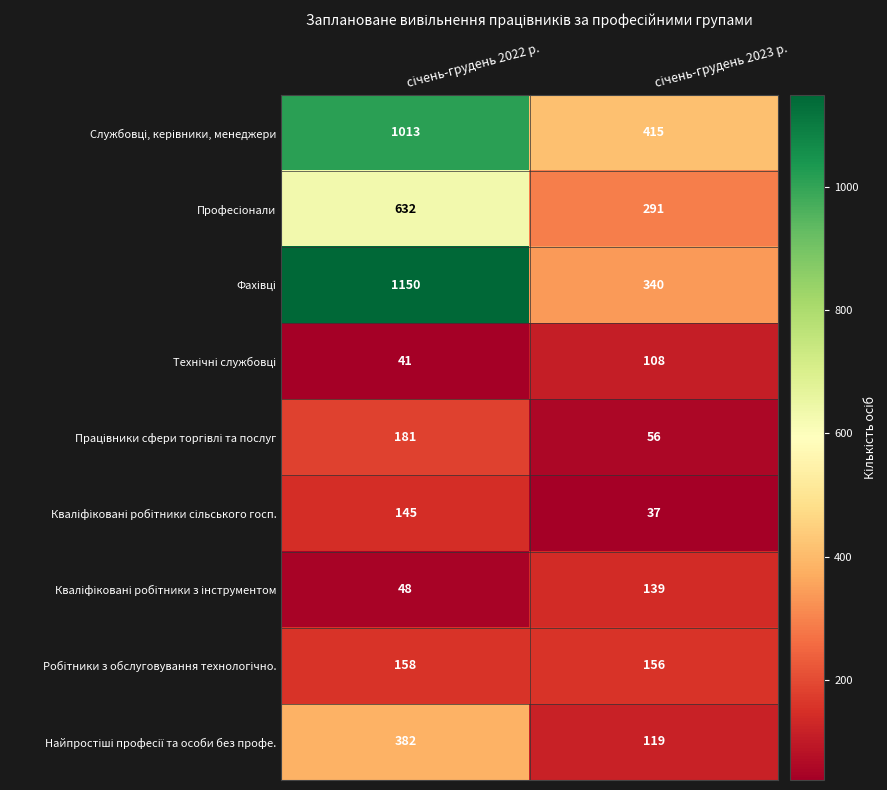

What is the minimum value shown in the chart?

37